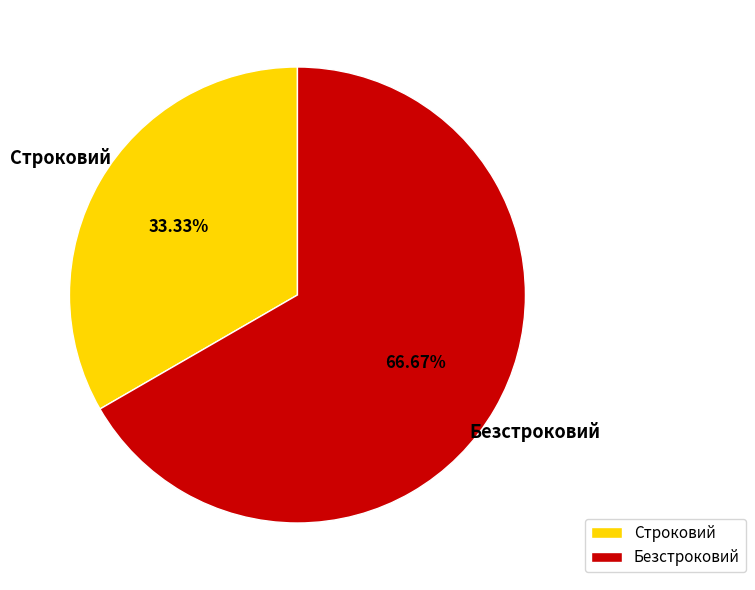

What is the largest slice in the pie chart?

Безстроковий